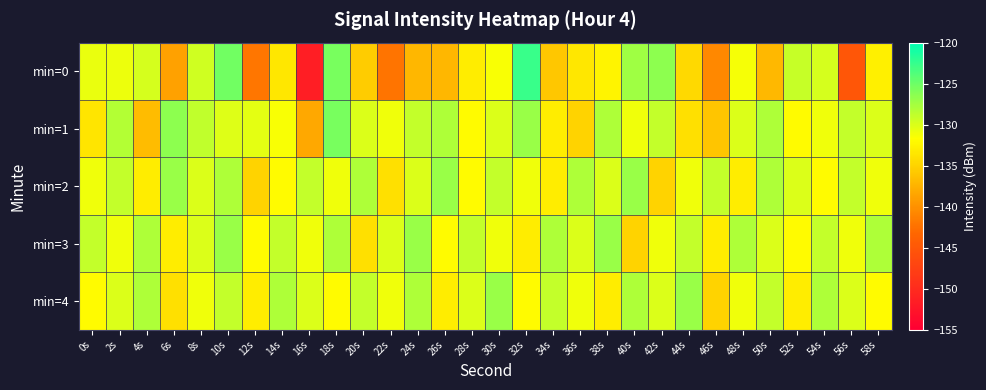

List the series in order of their peak value, lowest first.

min=2, min=3, min=4, min=1, min=0